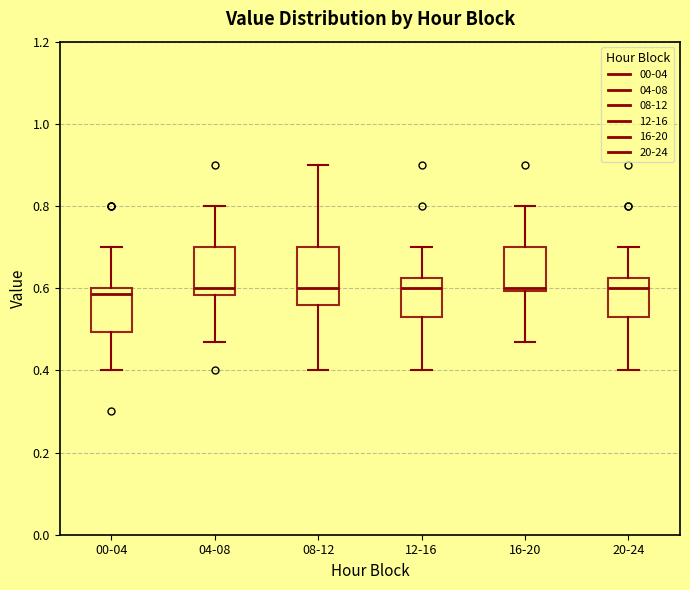

Reading left to right, transcribe this box plot: for each box, give where its median line is, the range the box spans, and where its two whiskers end, as read against the y-axis. The values are not printed on the chart, so give them approximately, as read against the axis.

00-04: median 0.58, box 0.50 to 0.60, whiskers 0.40 to 0.70
04-08: median 0.60, box 0.58 to 0.70, whiskers 0.48 to 0.80
08-12: median 0.60, box 0.56 to 0.70, whiskers 0.40 to 0.90
12-16: median 0.60, box 0.54 to 0.62, whiskers 0.40 to 0.70
16-20: median 0.60 (just above the box's lower edge), box 0.60 to 0.70, whiskers 0.48 to 0.80
20-24: median 0.60, box 0.54 to 0.62, whiskers 0.40 to 0.70